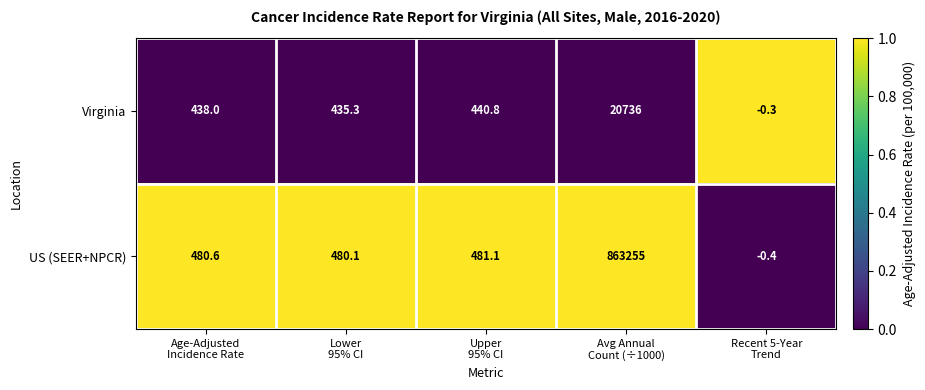

Which series changed the most between Avg Annual
Count (÷1000) and Recent 5-Year
Trend?

US (SEER+NPCR)